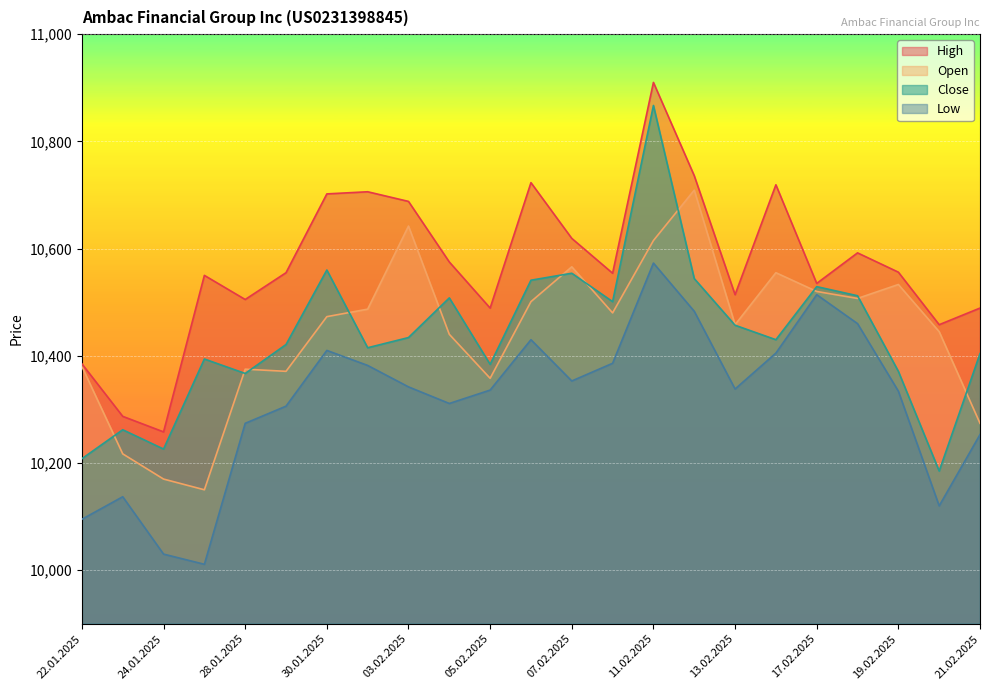

How many lines are shown in the chart?

4